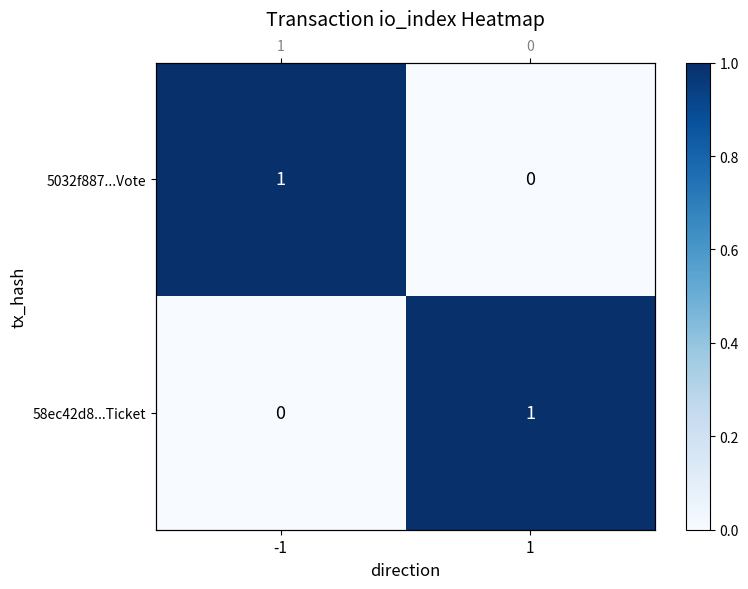

Which series changed the most between -1 and 1?

5032f887...Vote